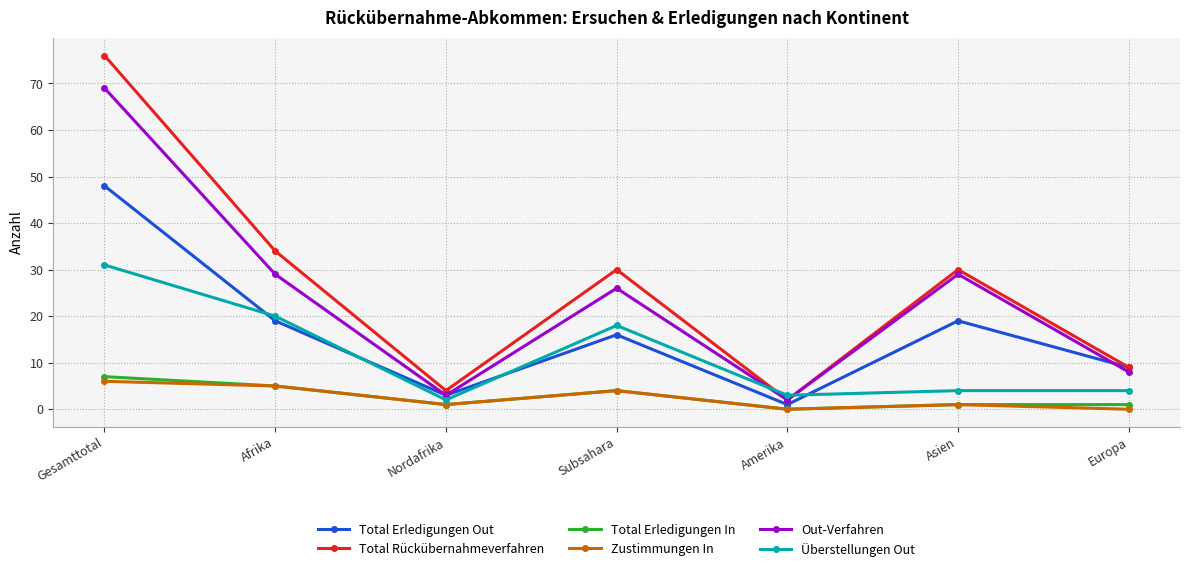

What is the spread (max minus min) of values at Asien?

29